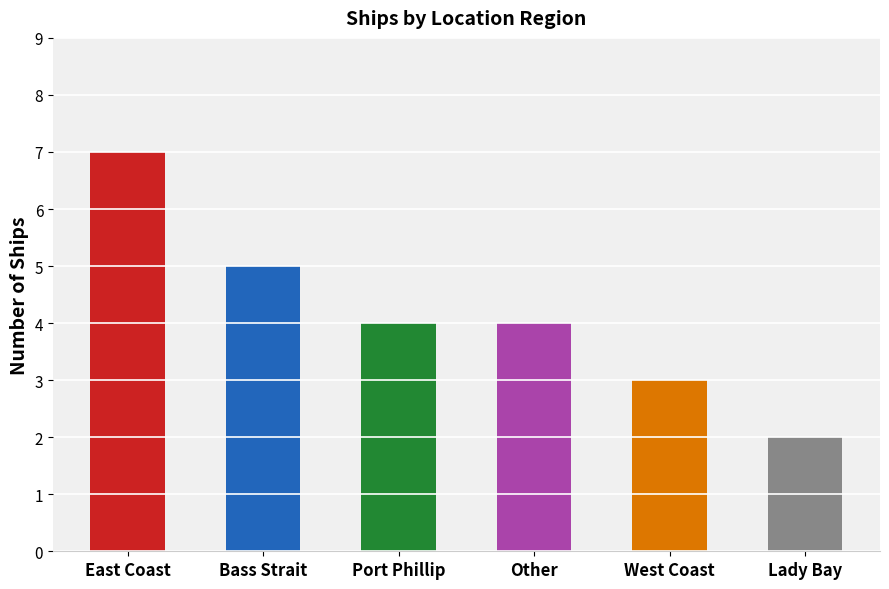

Between Other and West Coast, which is larger?

Other